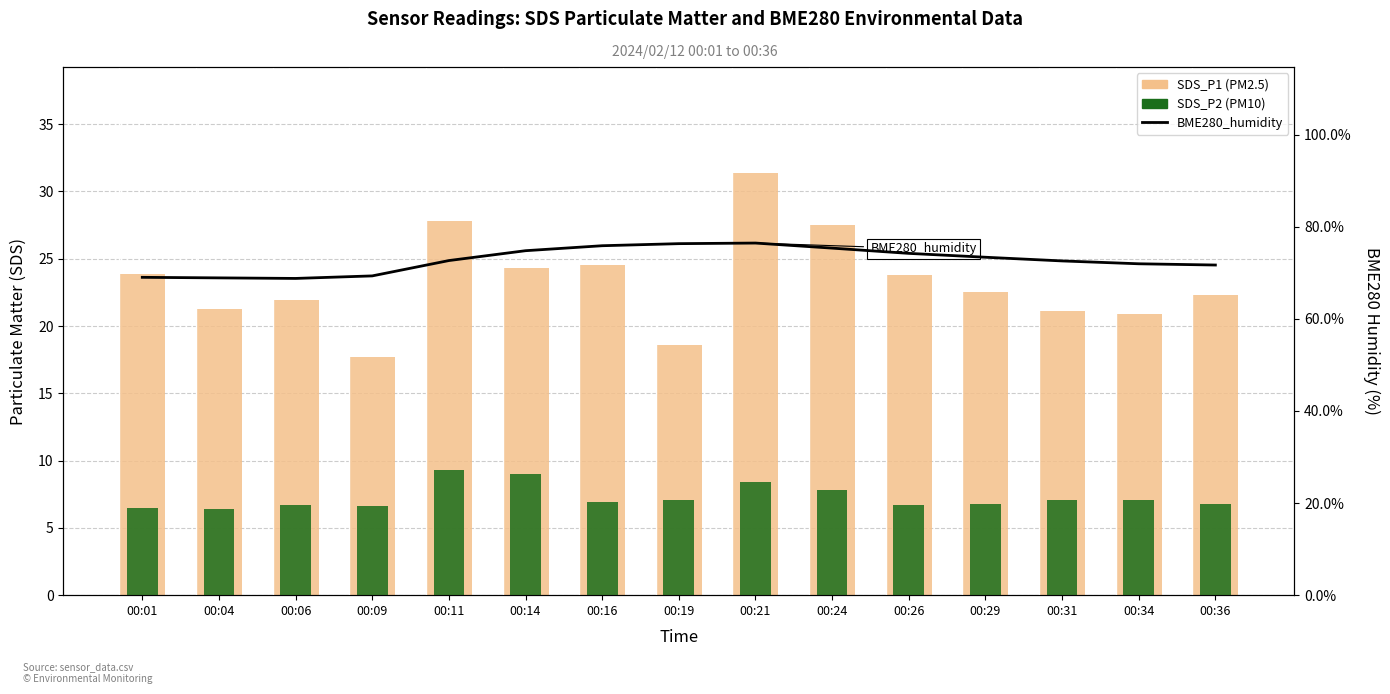

What are all the series names shown in the legend?

SDS_P1, SDS_P2, BME280_humidity